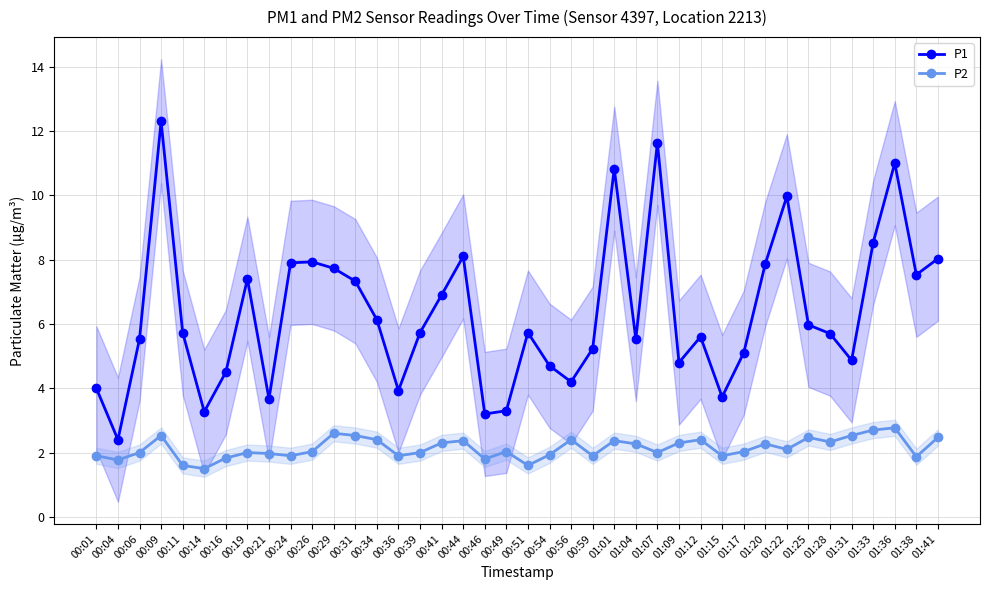

Reading right to left, transcribe all the data shown in this chart.

P1: 8.0	7.5	11.0	8.5	4.9	5.7	6.0	10.0	7.9	5.1	3.7	5.6	4.8	11.6	5.5	10.8	5.2	4.2	4.7	5.7	3.3	3.2	8.1	6.9	5.7	3.9	6.1	7.3	7.7	7.9	7.9	3.7	7.4	4.5	3.3	5.7	12.3	5.5	2.4	4.0
P2: 2.5	1.9	2.8	2.7	2.5	2.3	2.5	2.1	2.3	2.0	1.9	2.4	2.3	2.0	2.3	2.4	1.9	2.4	1.9	1.6	2.0	1.8	2.4	2.3	2.0	1.9	2.4	2.5	2.6	2.0	1.9	2.0	2.0	1.8	1.5	1.6	2.5	2.0	1.8	1.9